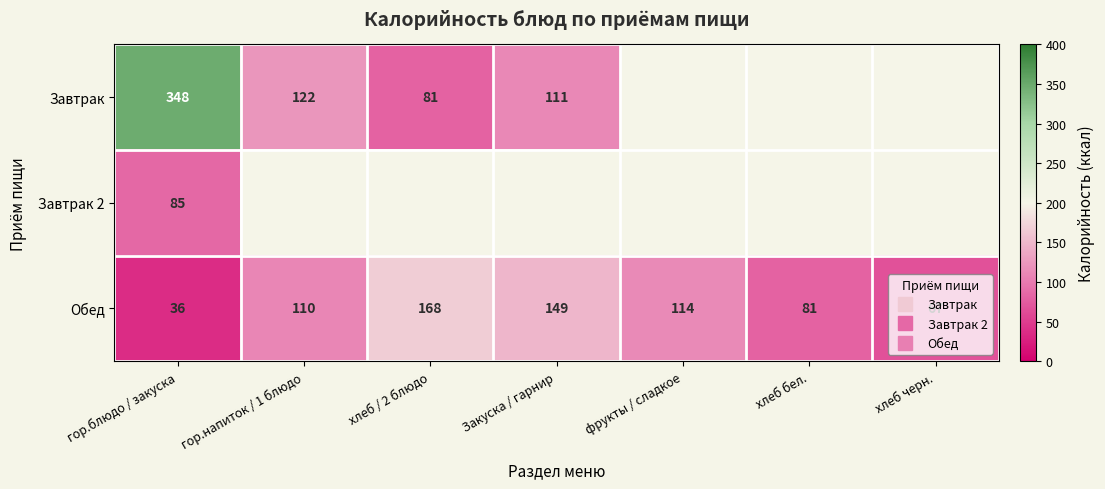

How many distinct data groups are displayed?

3